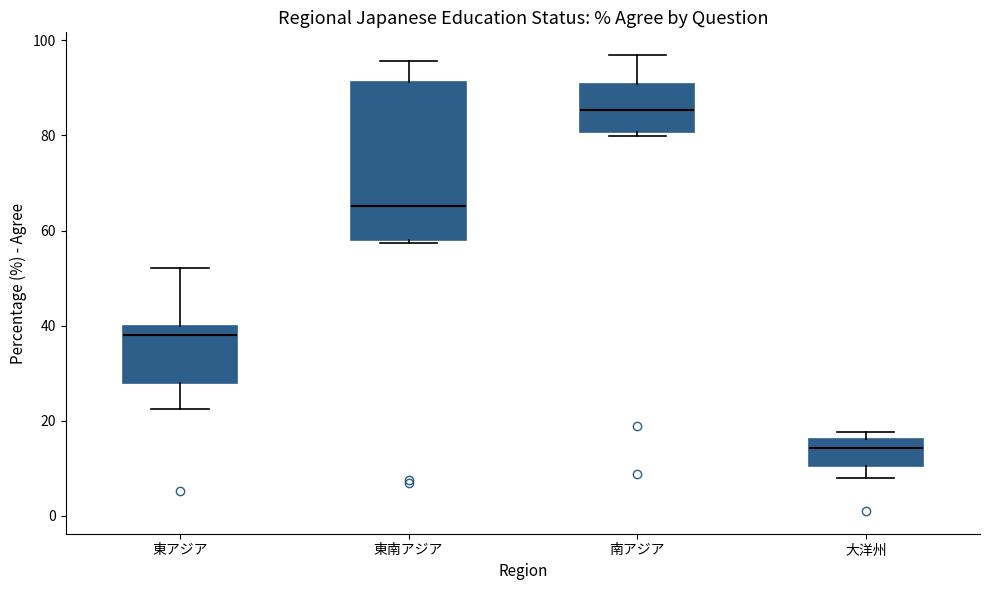

Which box has the lowest median line?

大洋州